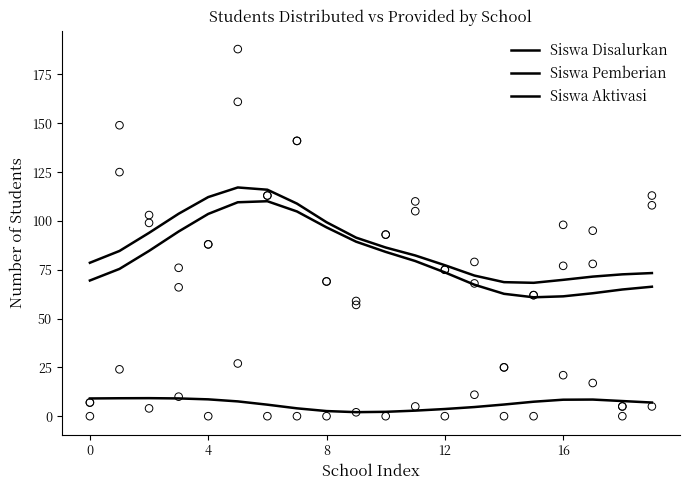

What are all the series names shown in the legend?

Siswa Disalurkan, Siswa Pemberian, Siswa Aktivasi